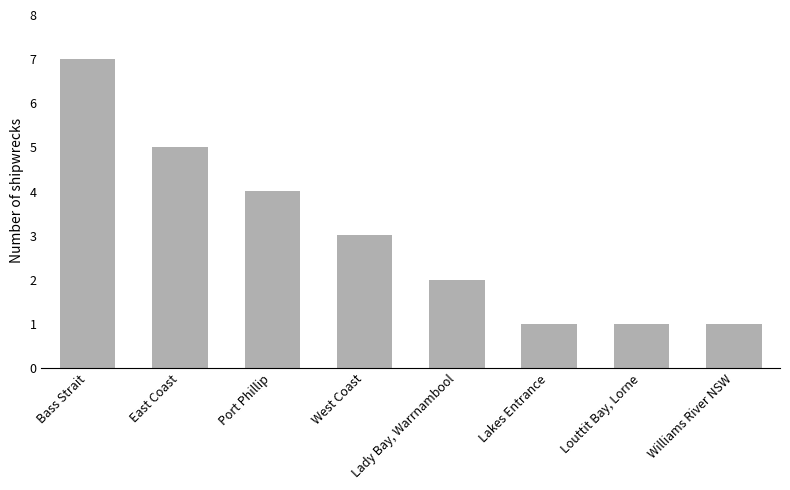

What is the difference between the maximum and minimum values?

6